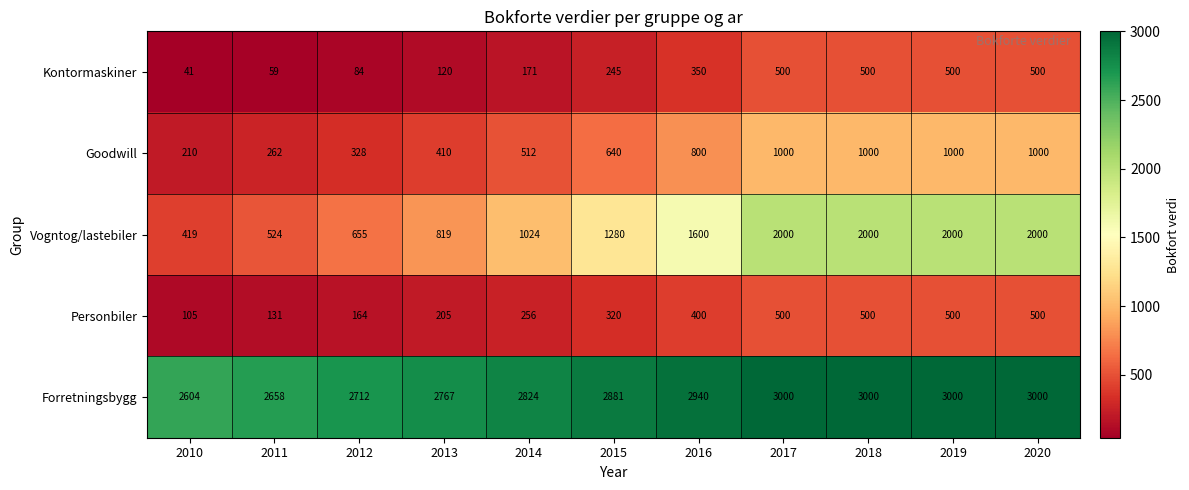

How many data points does each series have?

11